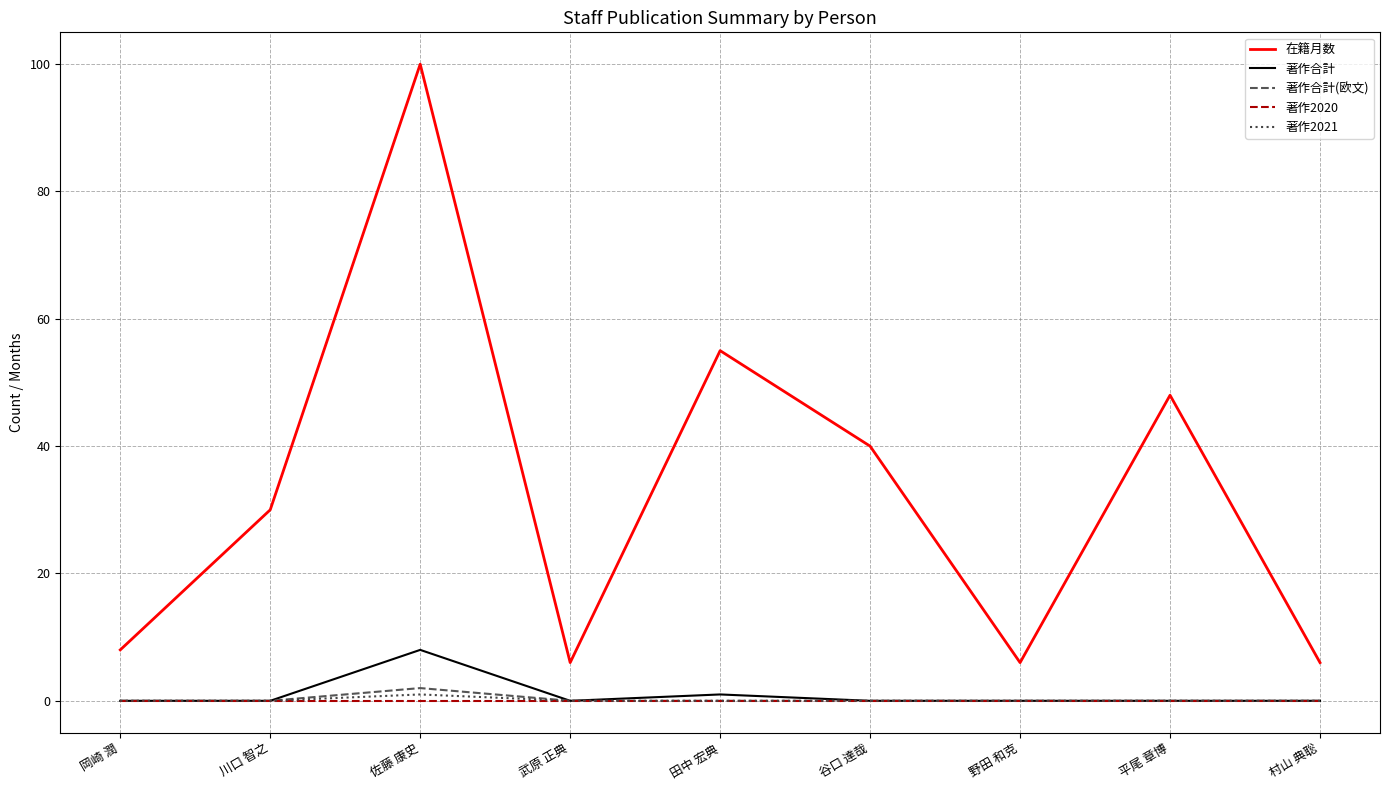

What position from the left is 野田 和克?

7